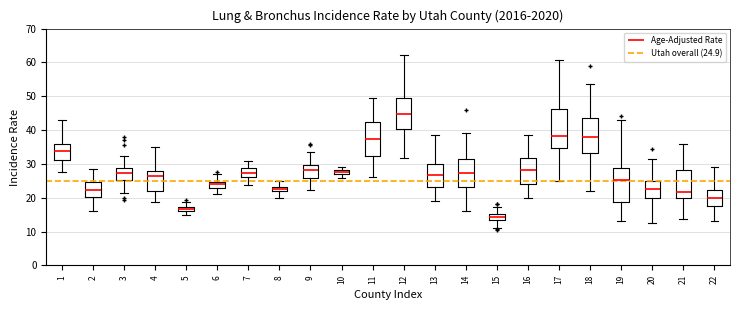

Which box's median line is the highest?

12